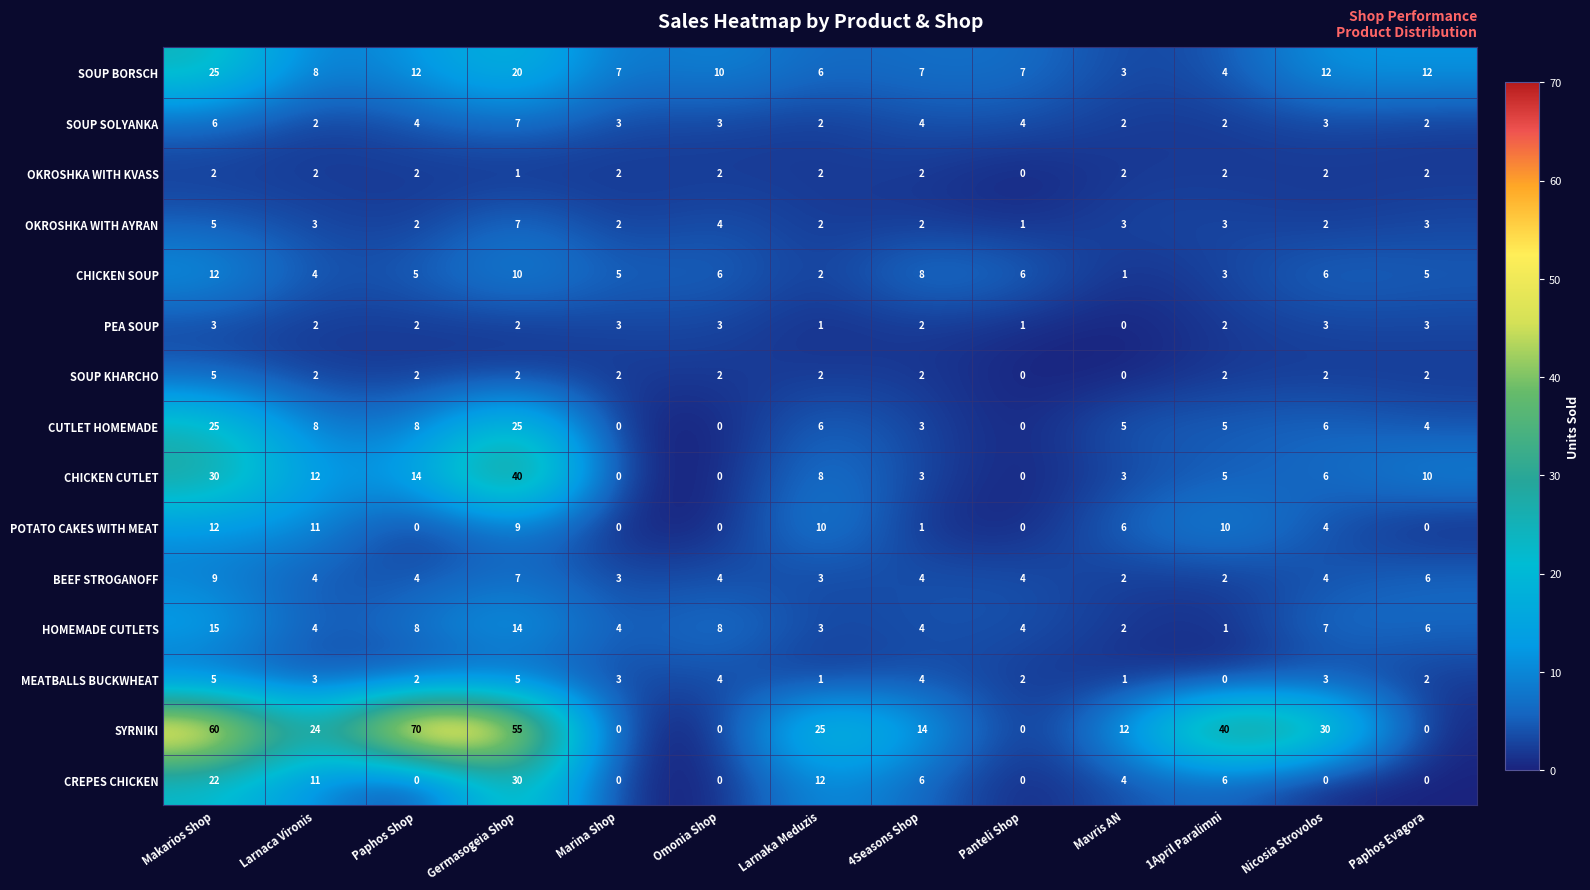

Which category has the highest value in the CHICKEN CUTLET series?

Germasogeia Shop